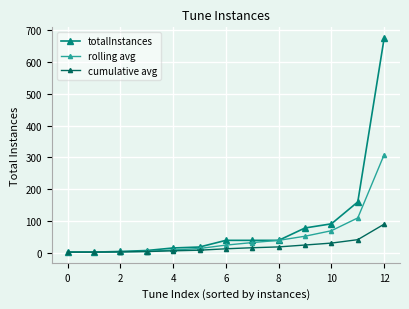

What is the minimum value shown in the chart?

2.0